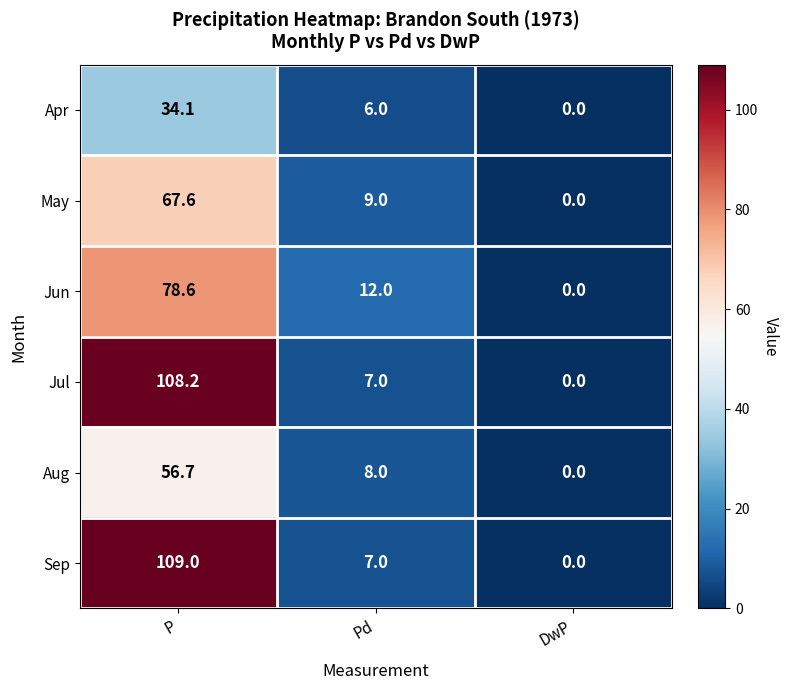

Which series has the largest total across all categories?

Sep